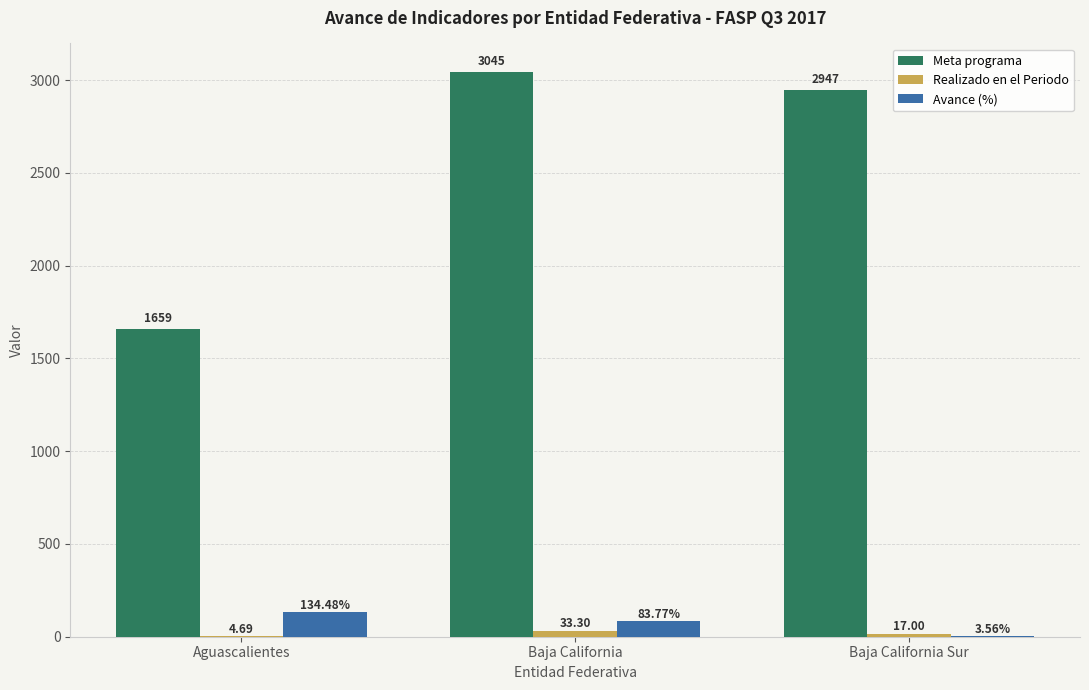

What is the maximum value for Realizado en el Periodo?

33.3